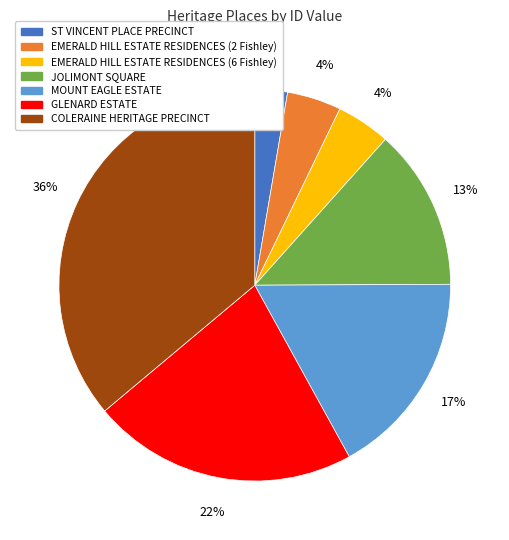

True or false: COLERAINE HERITAGE PRECINCT accounts for 36% of the total.

True